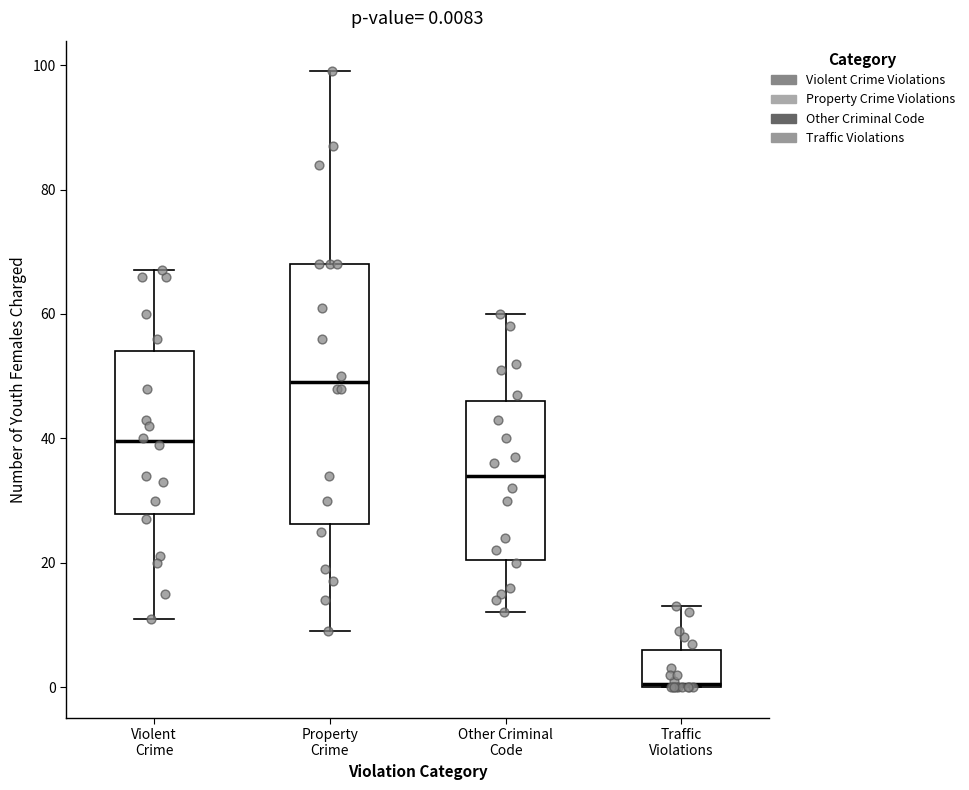

Which box's median line is the highest?

Property Crime